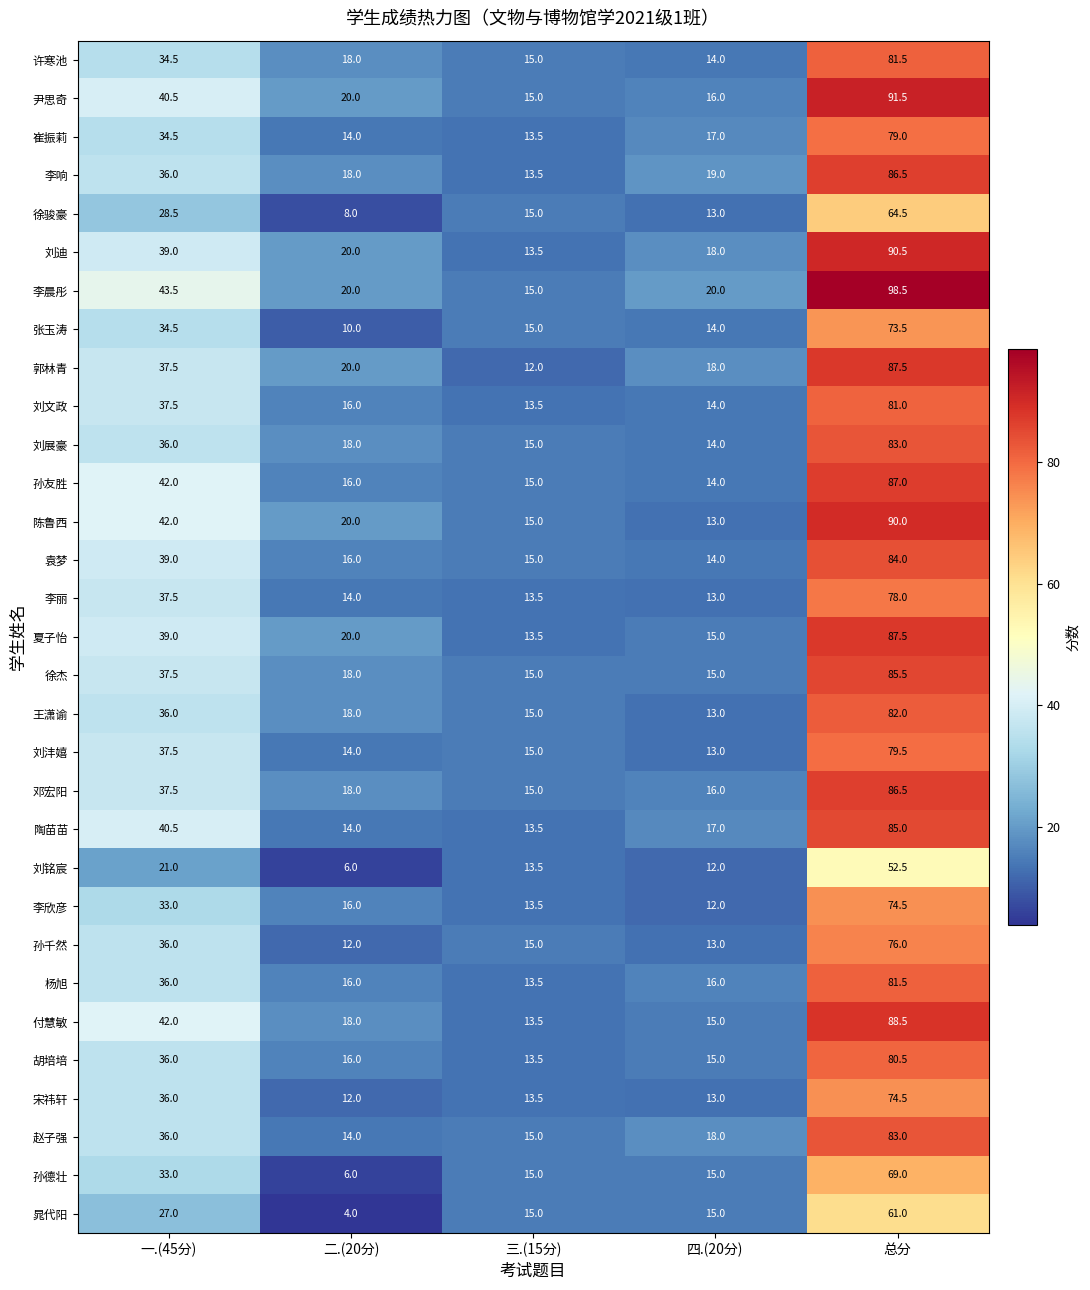

Which series has the widest spread of values?

李晨彤